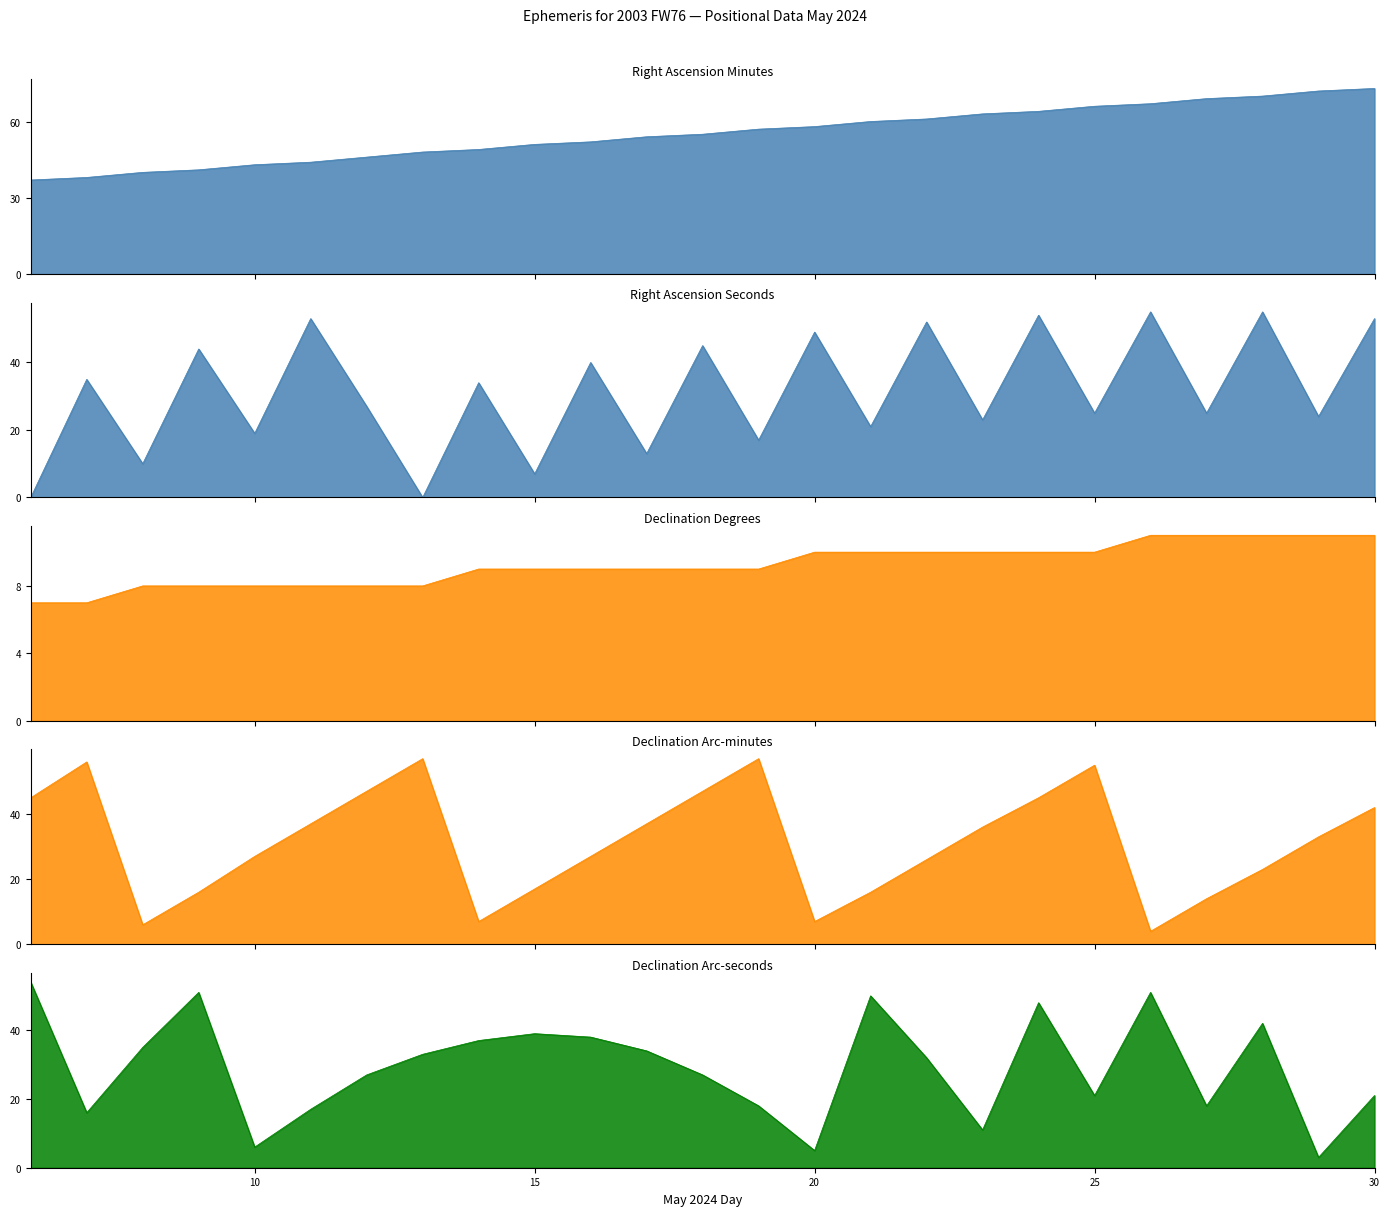

How many series are shown in this chart?

5